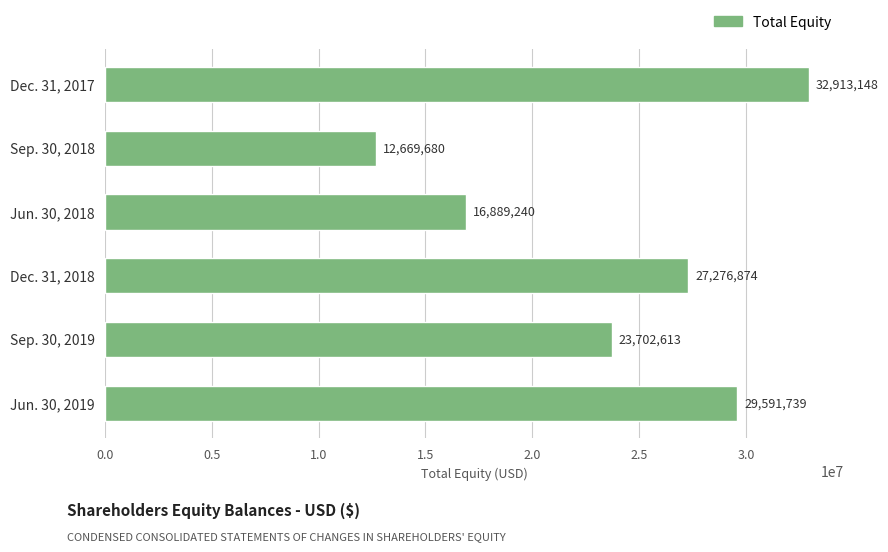

Which category has the lowest value across all series?

Sep. 30, 2018